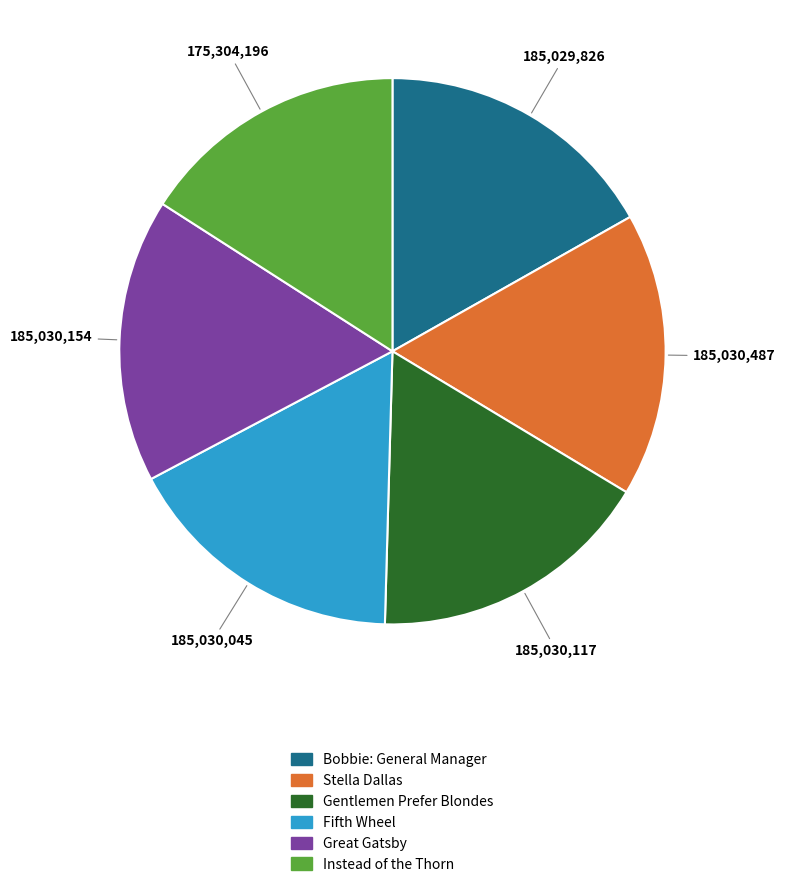

Approximately how many times larger is the value at Stella Dallas compared to Fifth Wheel?

1.0